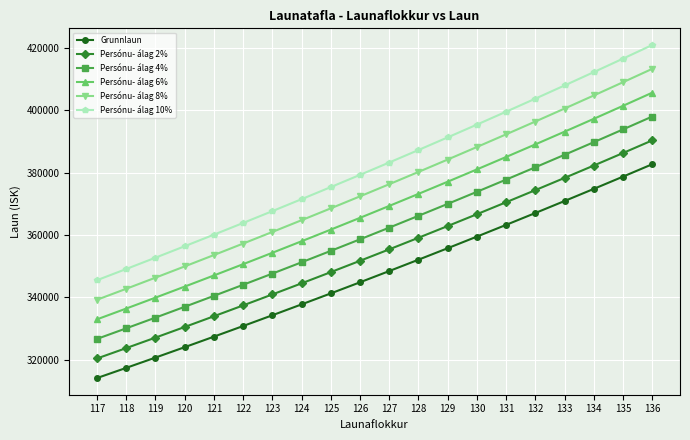

Read the Persónu- álag 2% value at 123, to the nearest 50.

340900